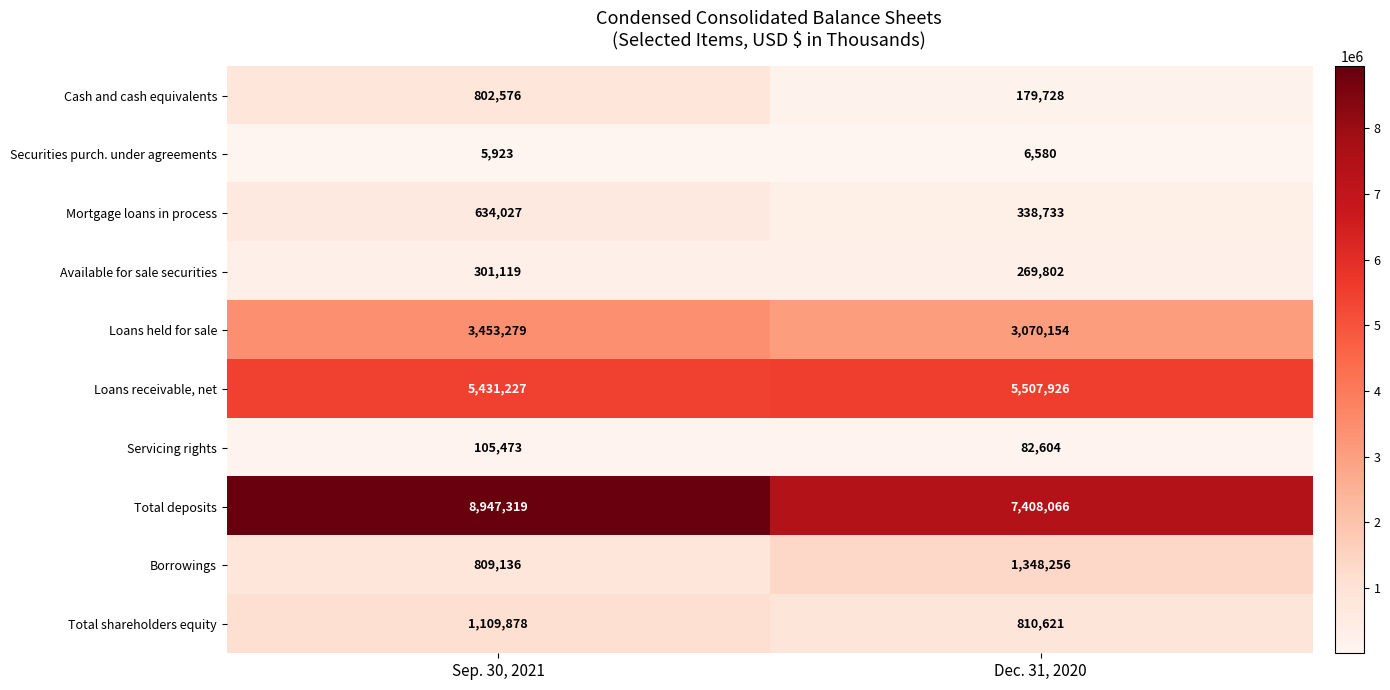

What is the greatest value displayed?

8947319